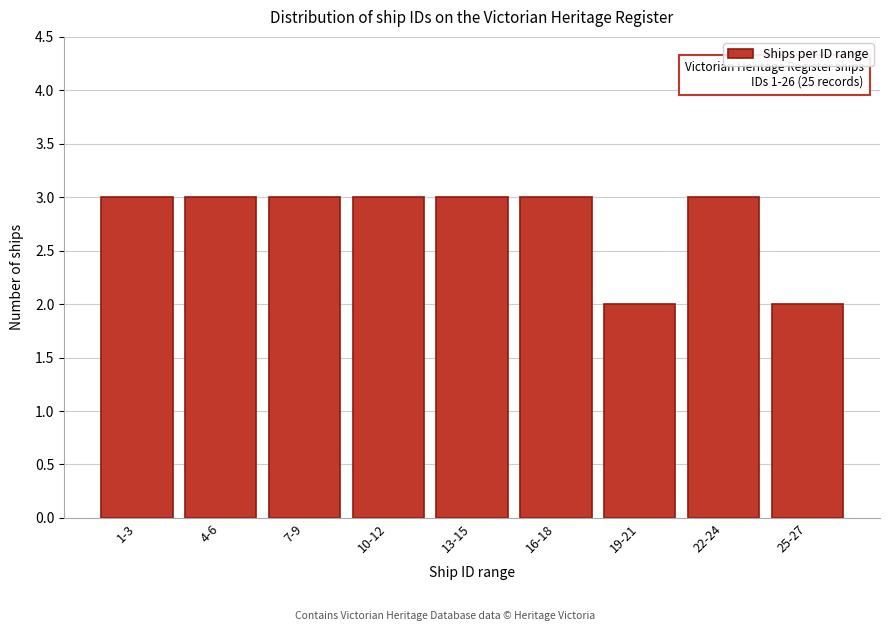

Reading right to left, extract all data points from this chart.

25-27=2	22-24=3	19-21=2	16-18=3	13-15=3	10-12=3	7-9=3	4-6=3	1-3=3